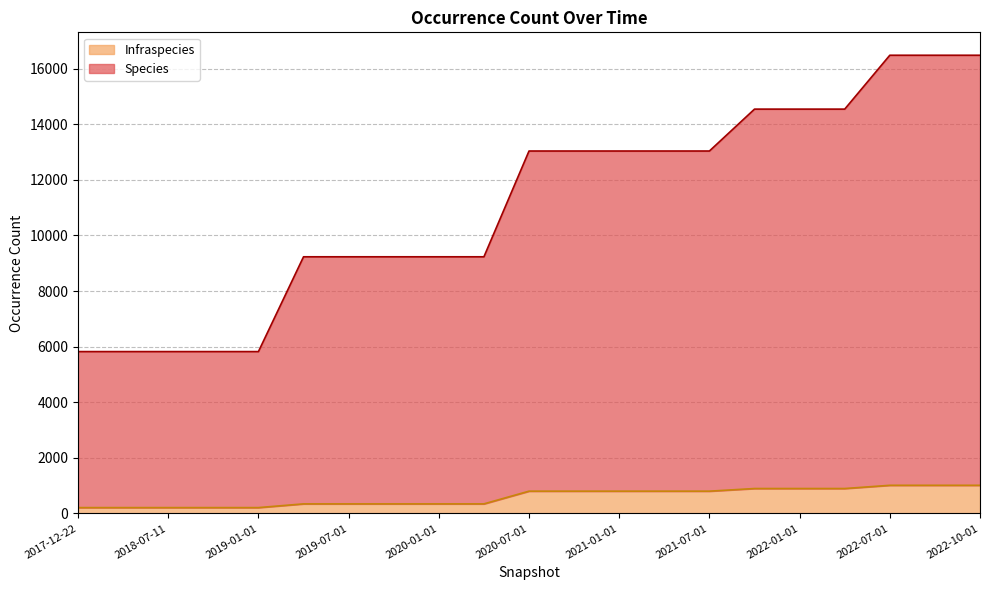

Is it true that Infraspecies equals 541 at 2019-04-06?

False